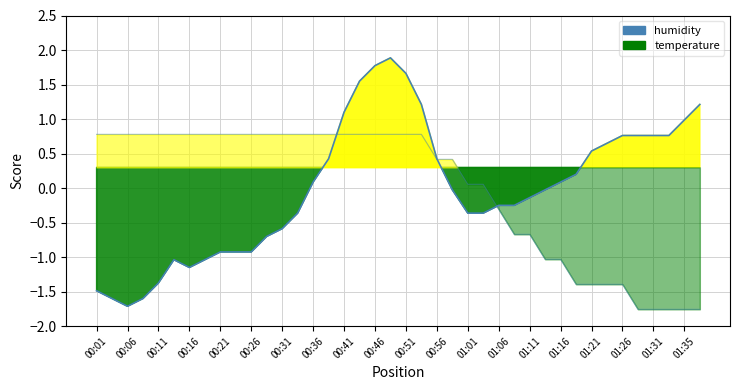

Which has a higher value, 31 or 32?

32